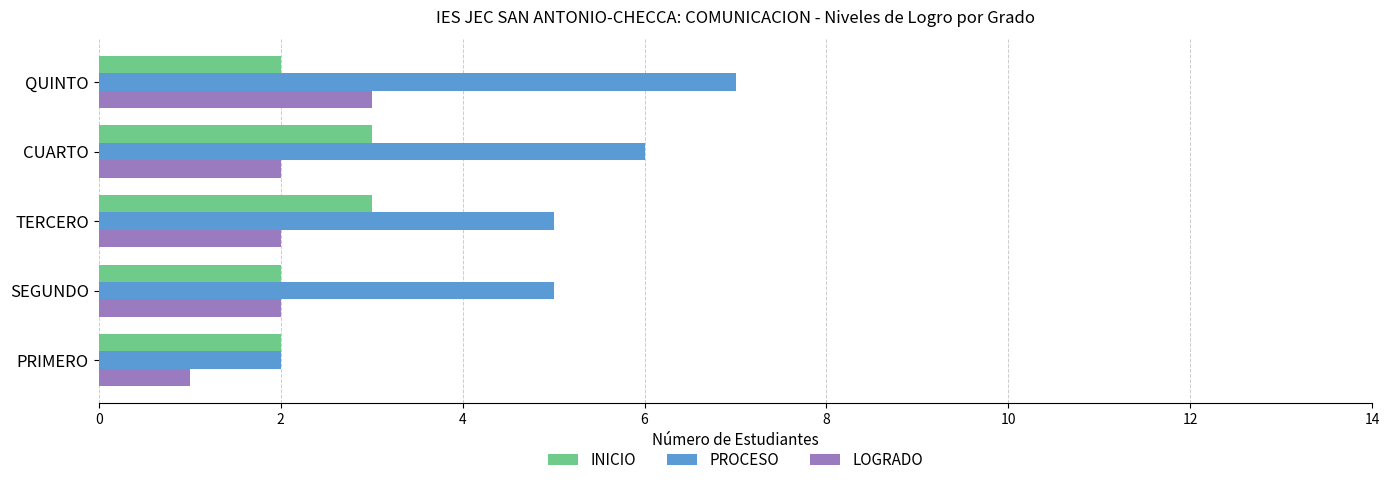

What is the maximum value shown in the chart?

7